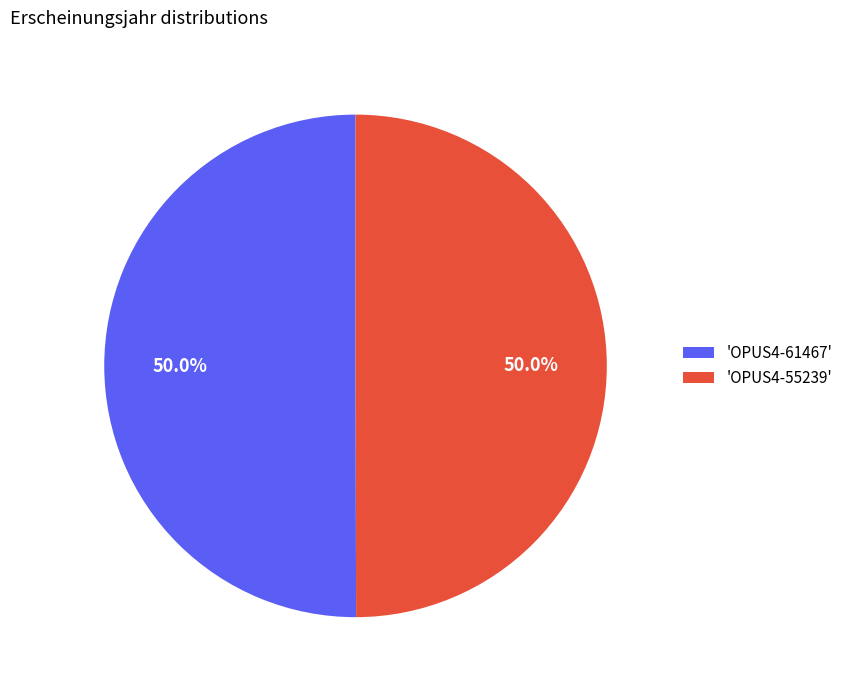

Approximately how many times larger is the value at 'OPUS4-61467' compared to 'OPUS4-55239'?

1.0